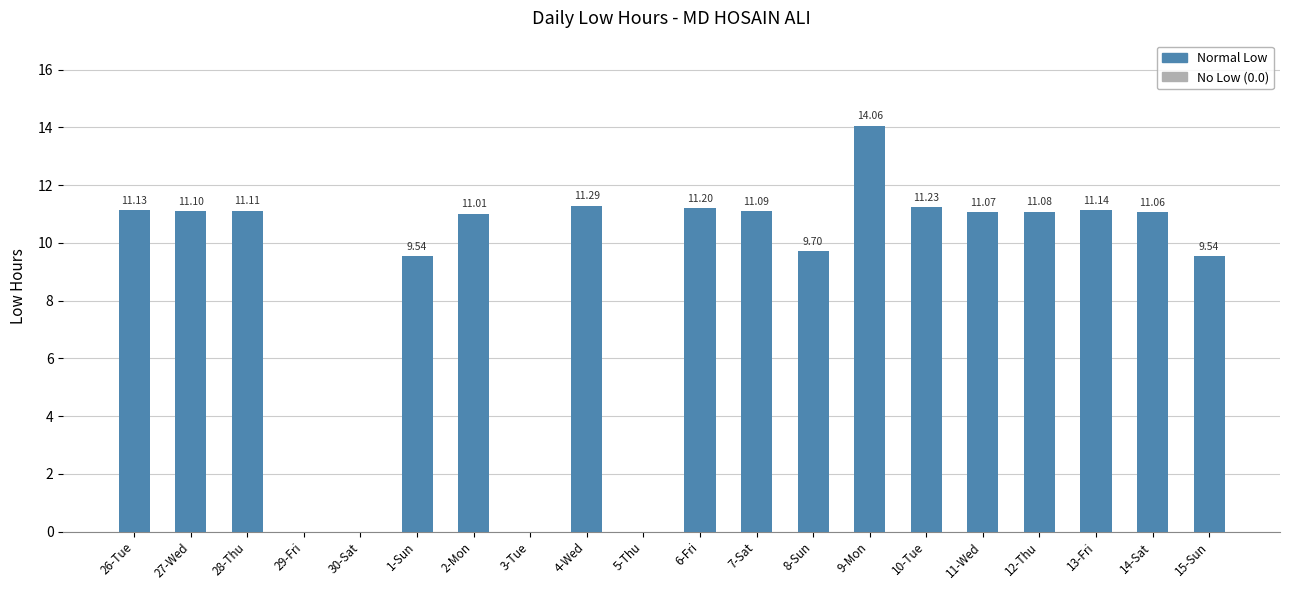

What is the change in value from 30-Sat to 1-Sun?

+9.5